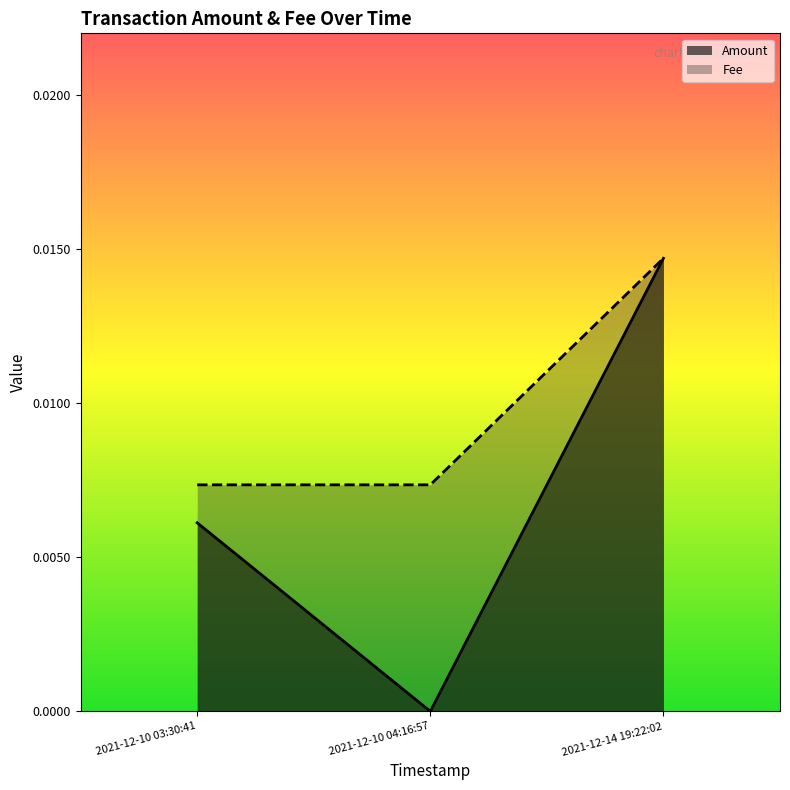

Does the chart display data point markers on the line(s)?

No